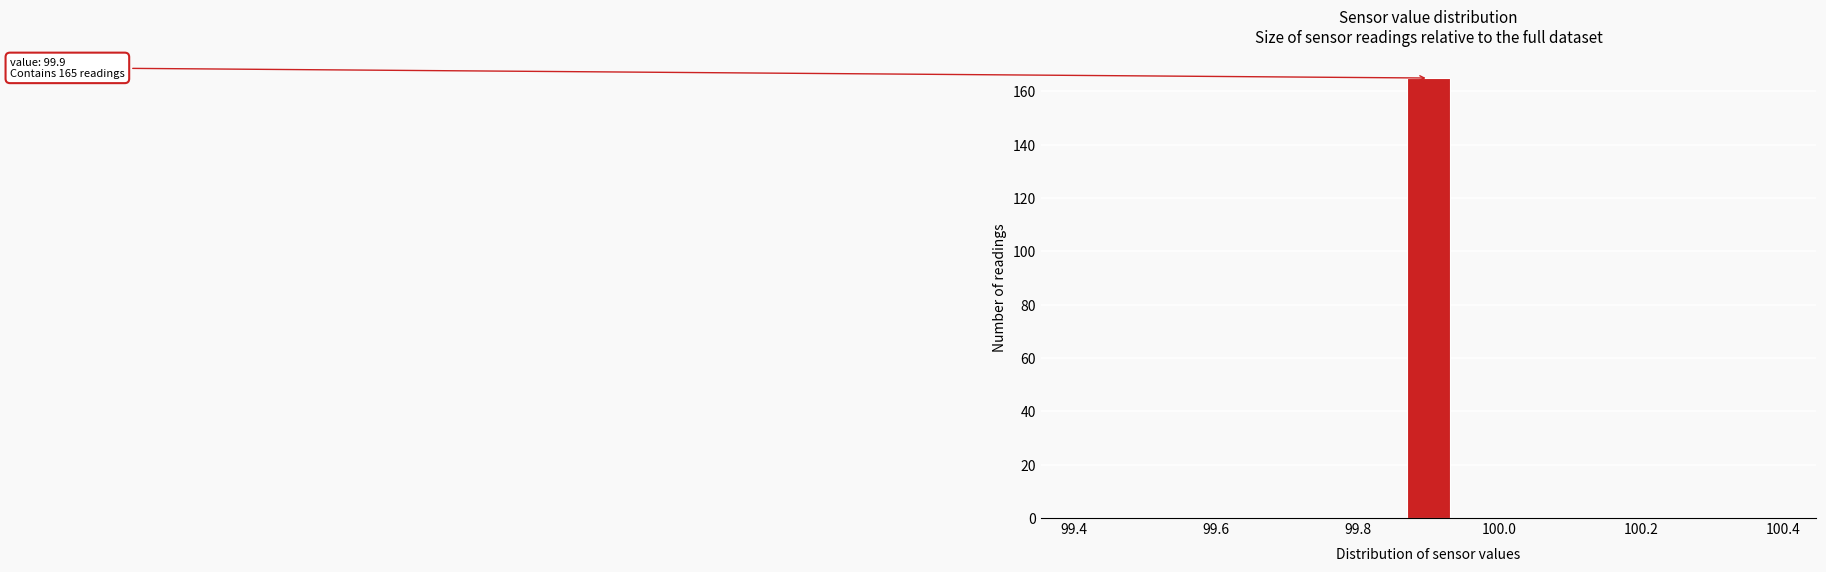

Around what value on the x-axis is the tallest bar? Give the approximate position of its centre, as read against the axis.

99.90